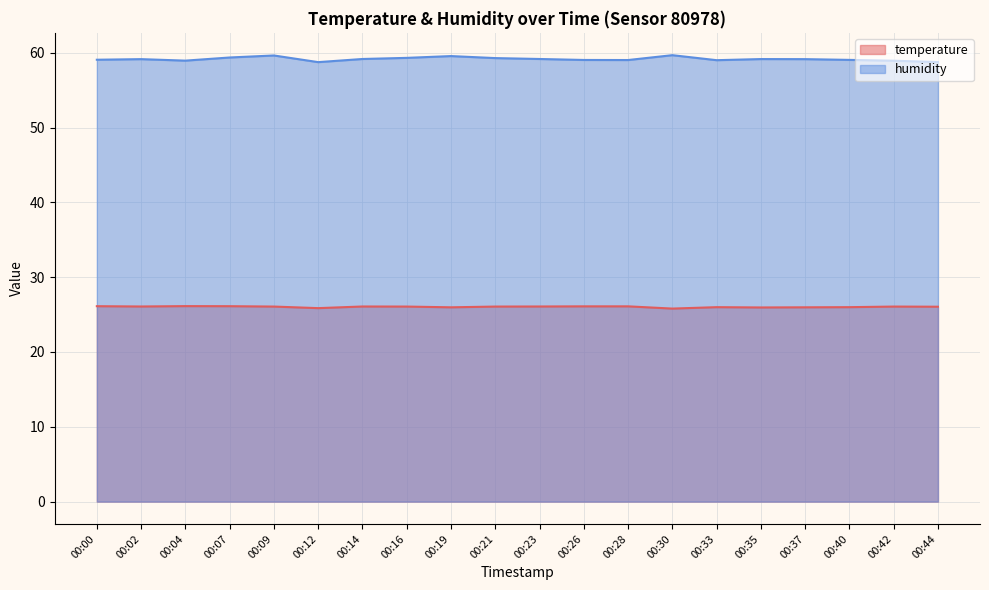

What is the difference between the maximum and minimum values in the temperature series?

0.3